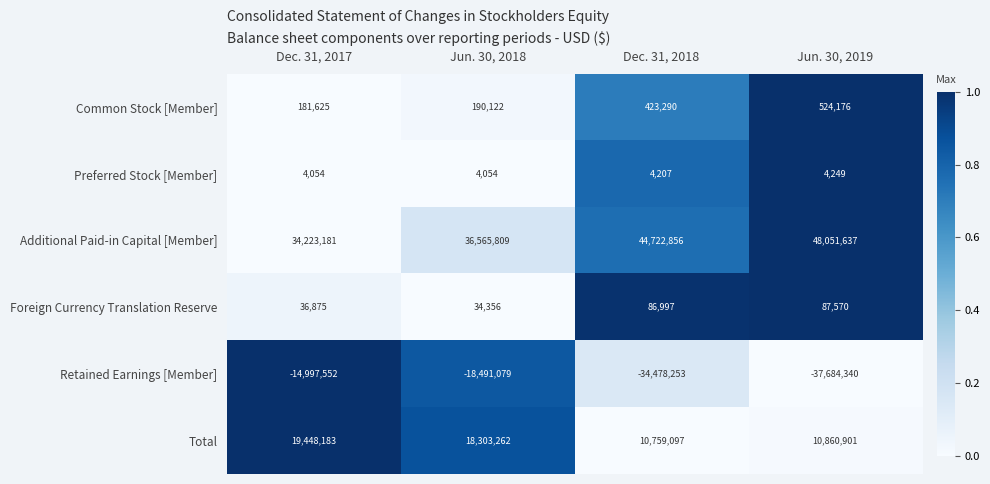

How many values in the Retained Earnings [Member] series are below -18491079?

2